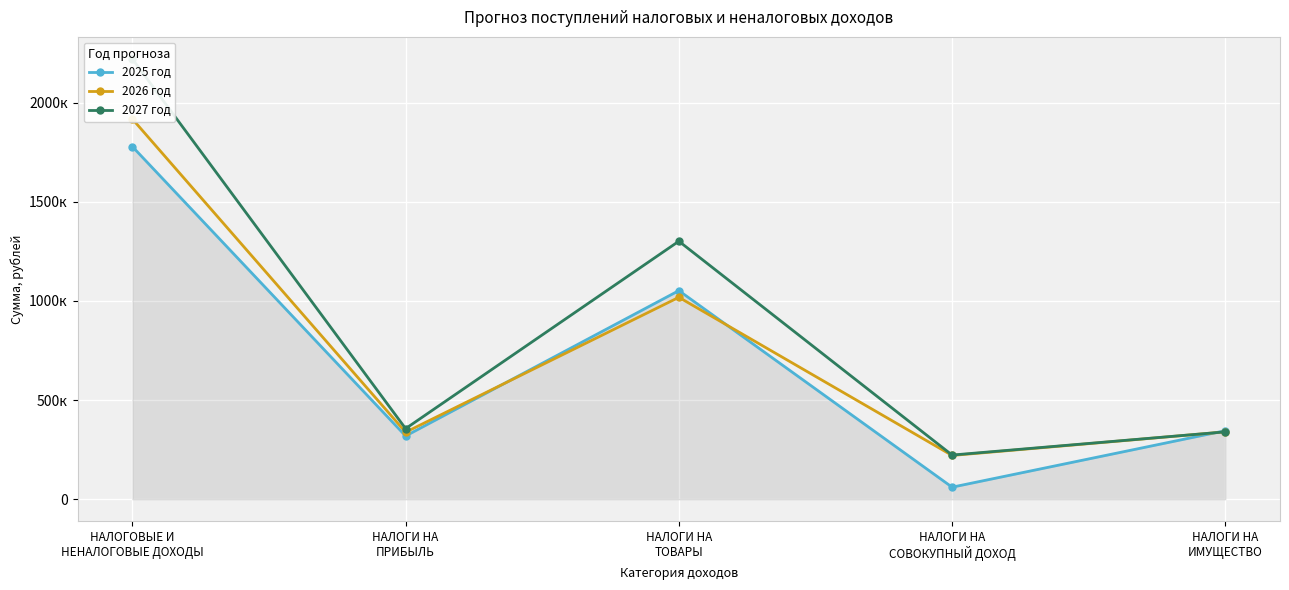

Which label corresponds to the largest value in the chart?

НАЛОГОВЫЕ И
НЕНАЛОГОВЫЕ ДОХОДЫ